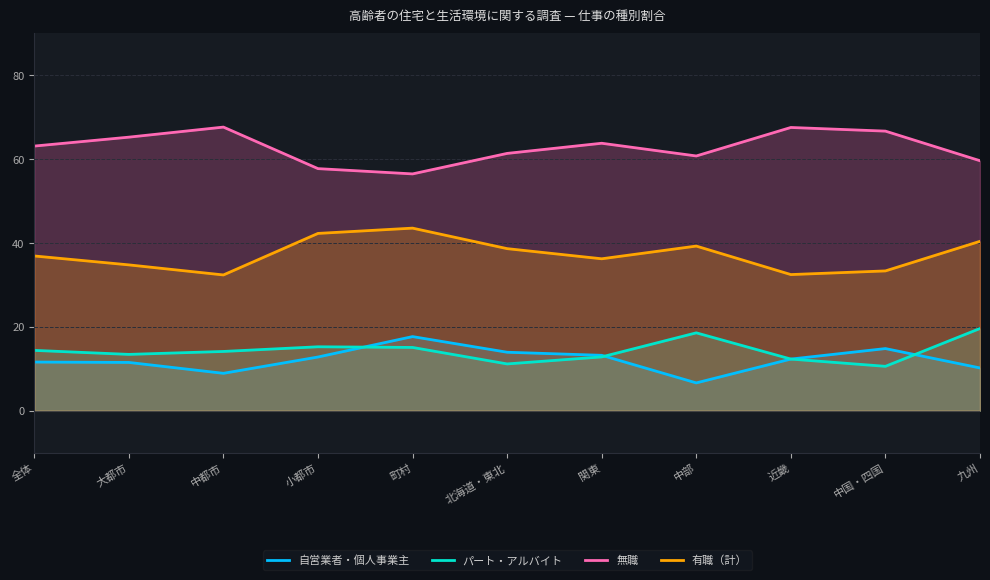

What is the total value across all series at 全体?

126.0